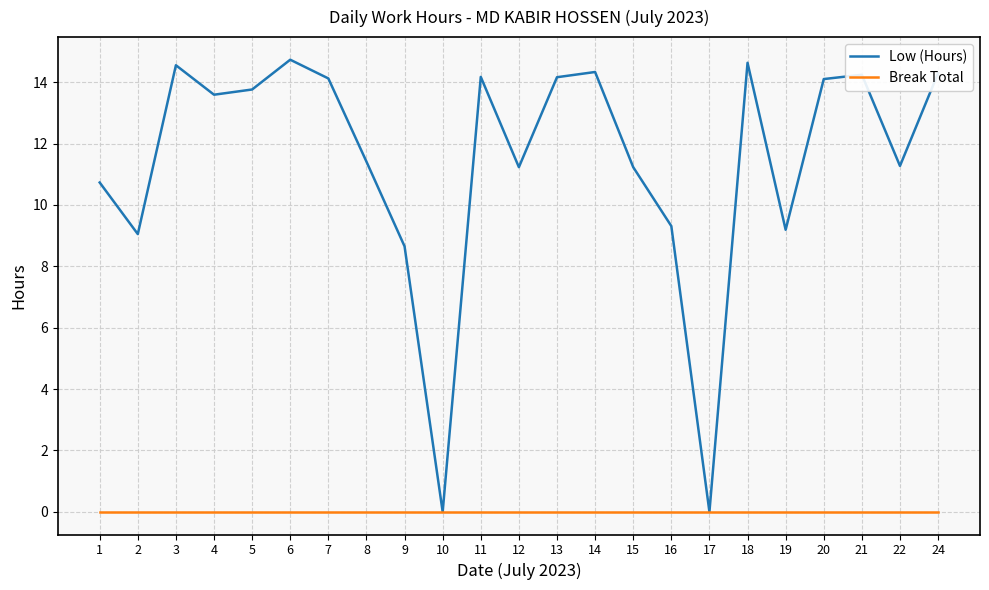

What is the difference between the maximum and minimum values in the Low (Hours) series?

14.7